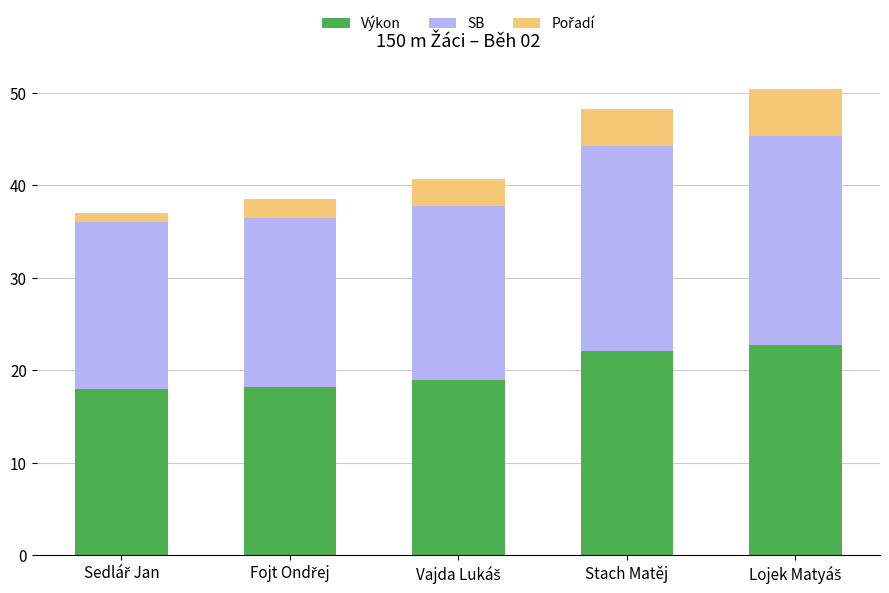

What is the highest value of the Výkon series?

22.7